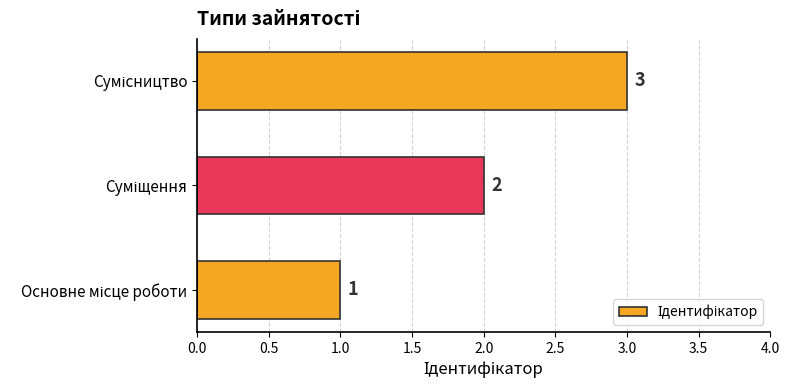

What is the maximum value shown in the chart?

3